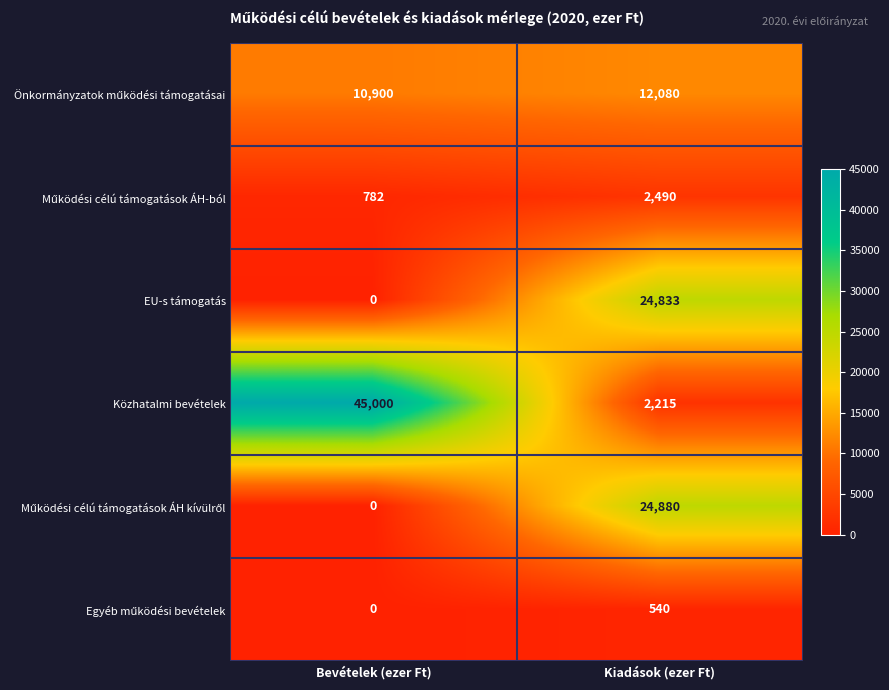

Read the Közhatalmi bevételek value at Kiadások (ezer Ft), to the nearest 10.

2220